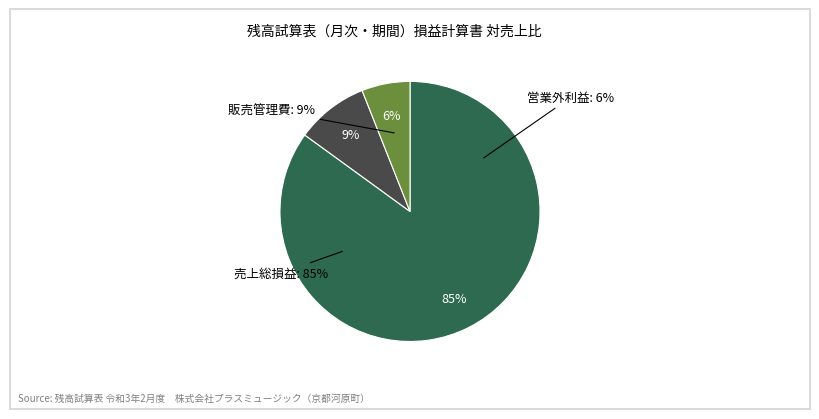

Do 営業外費用合計 and 営業損益金額 together represent more than half of the pie?

No